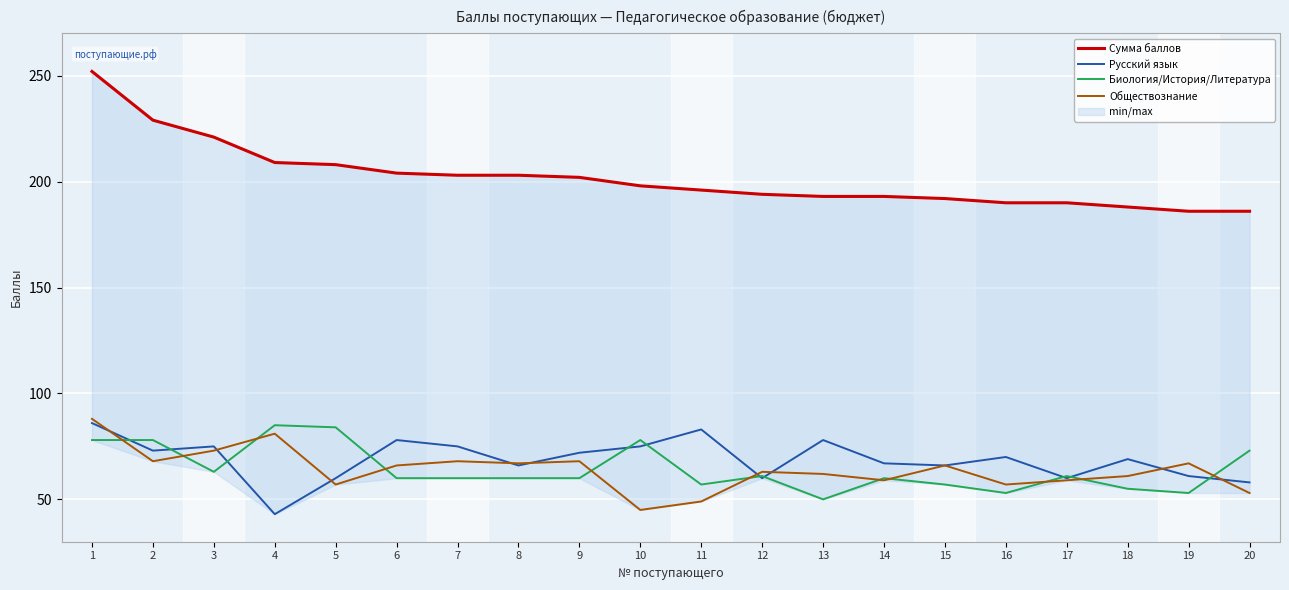

True or false: Русский язык has more than 2 interior local peaks.

True